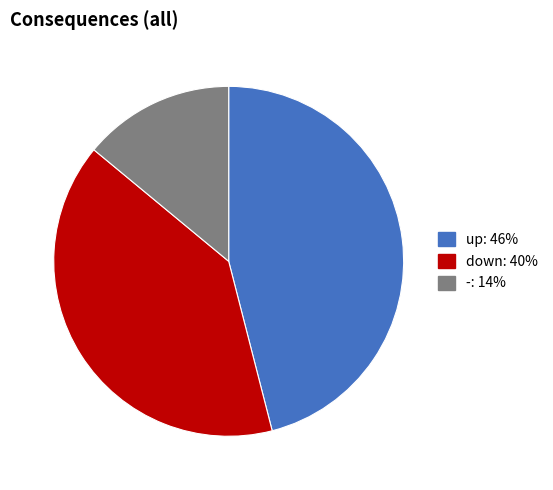

Do - and down together represent more than half of the pie?

Yes